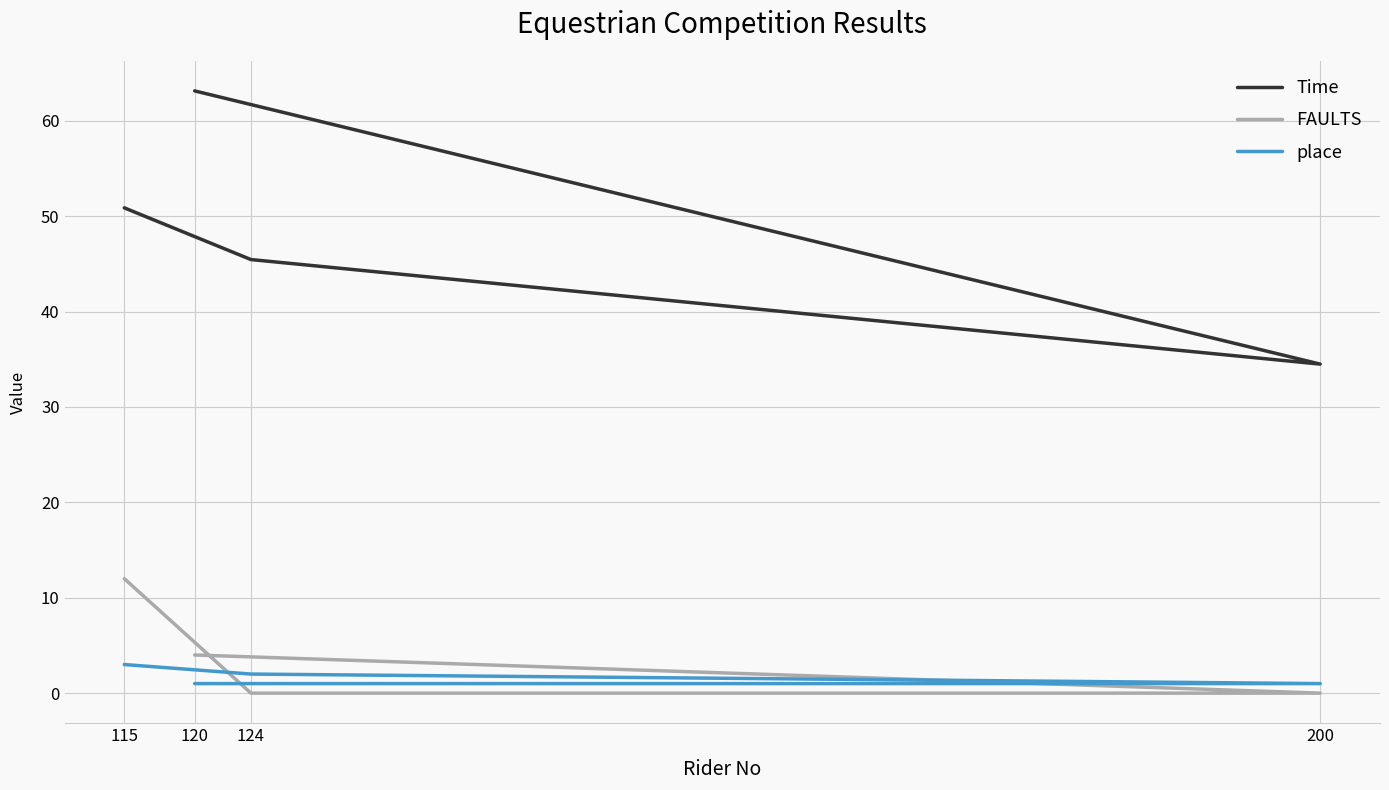

List the series in order of their peak value, highest first.

Time, FAULTS, place